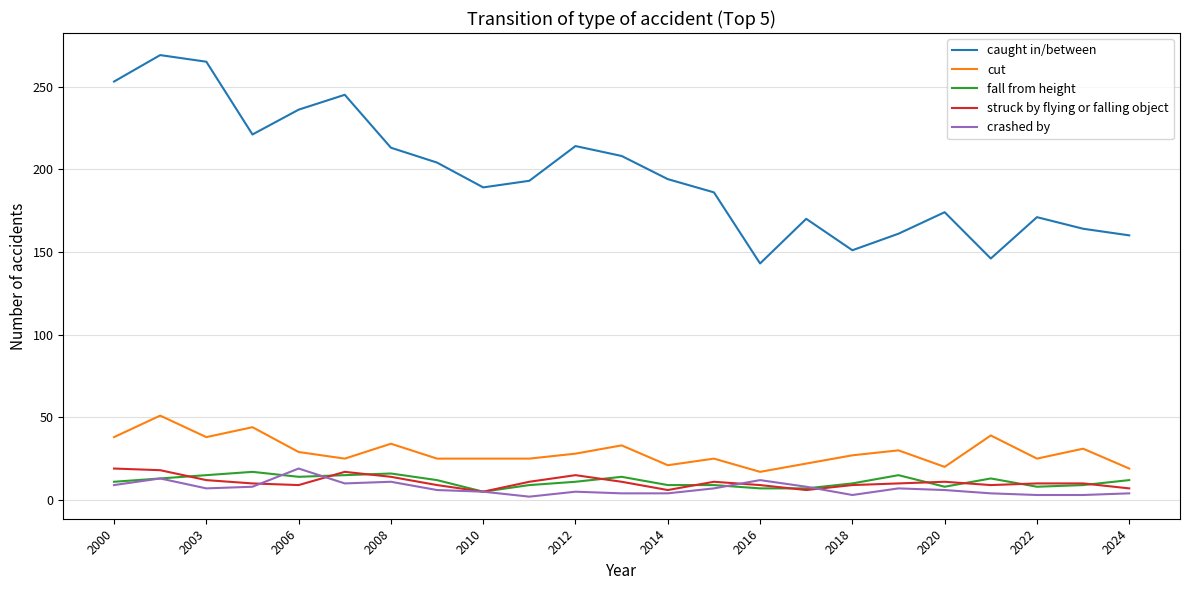

What is the greatest value displayed?

269